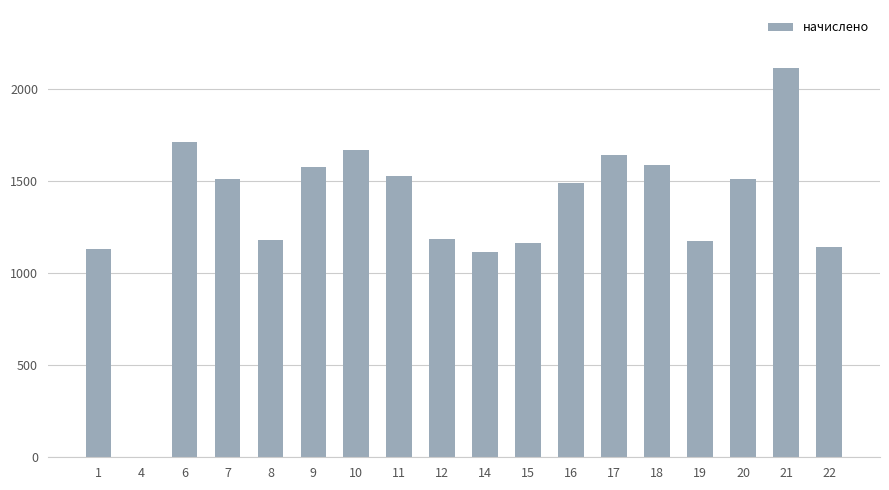

What is the sum of the values at 17 and 7?

3156.1